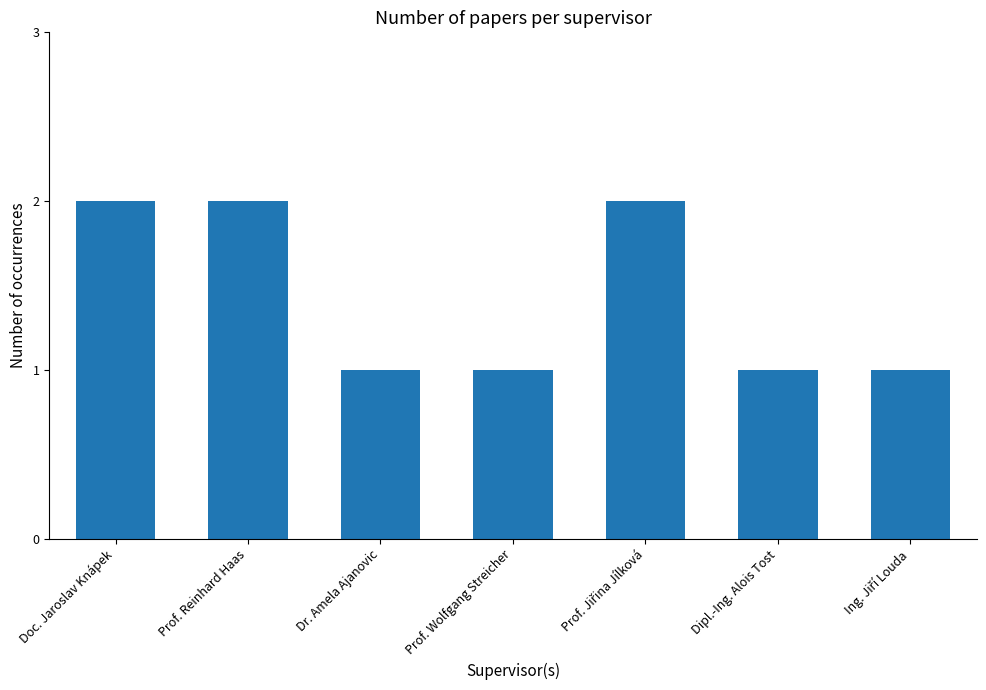

True or false: the data shows 3 at Prof. Reinhard Haas.

False